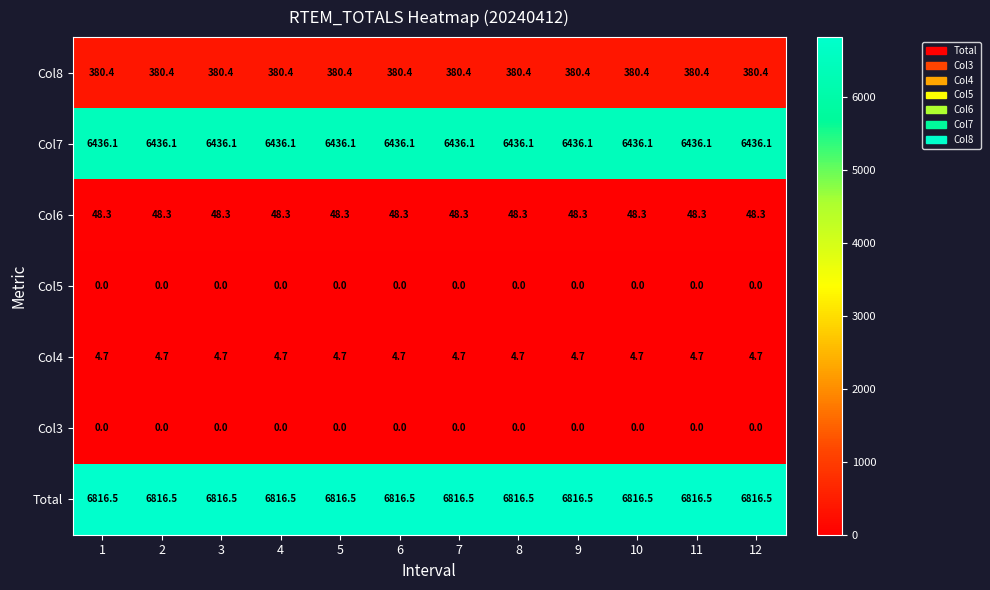

Is it true that Col5 equals 0.0 at 6?

True